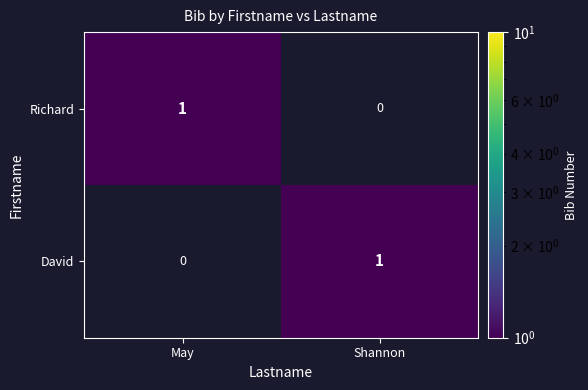

Reading left to right, transcribe all the data shown in this chart.

Richard: May=1	Shannon=0
David: May=0	Shannon=1